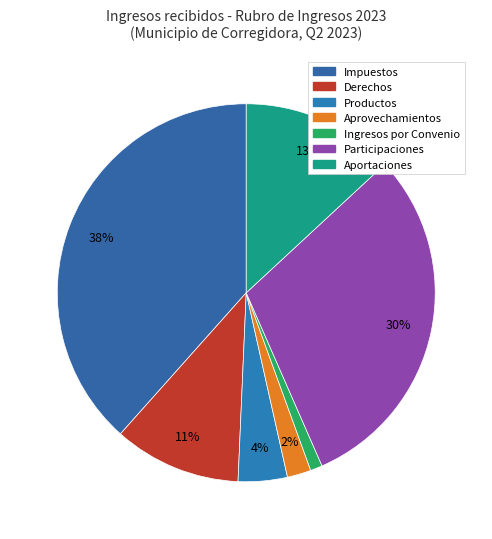

Is Ingresos por Convenio the majority of the pie?

No